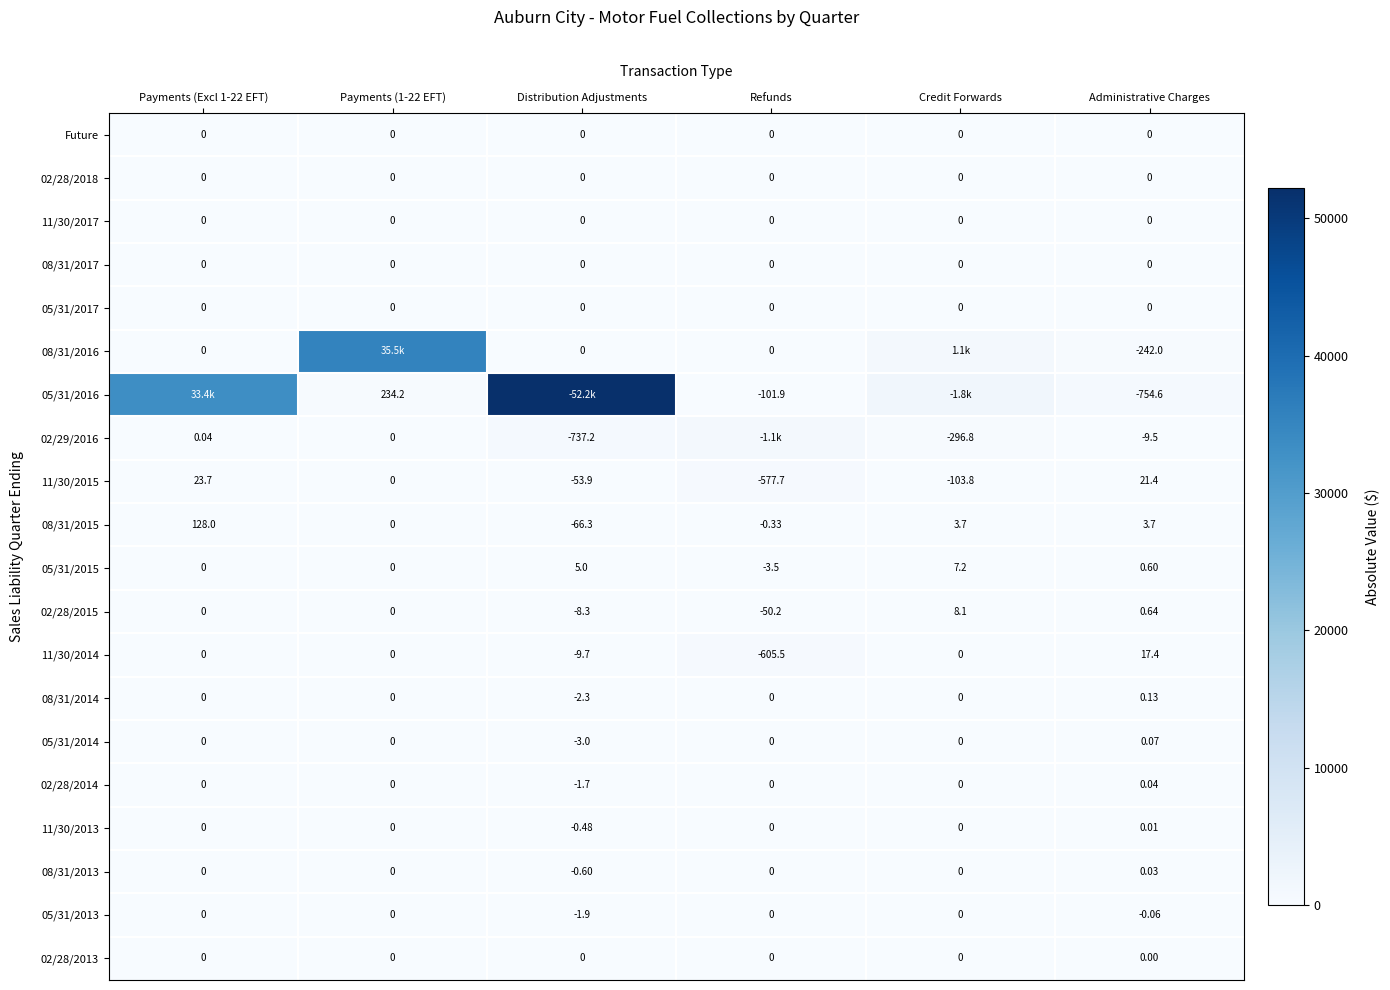

Which category has the highest value in the 02/28/2014 series?

Administrative Charges